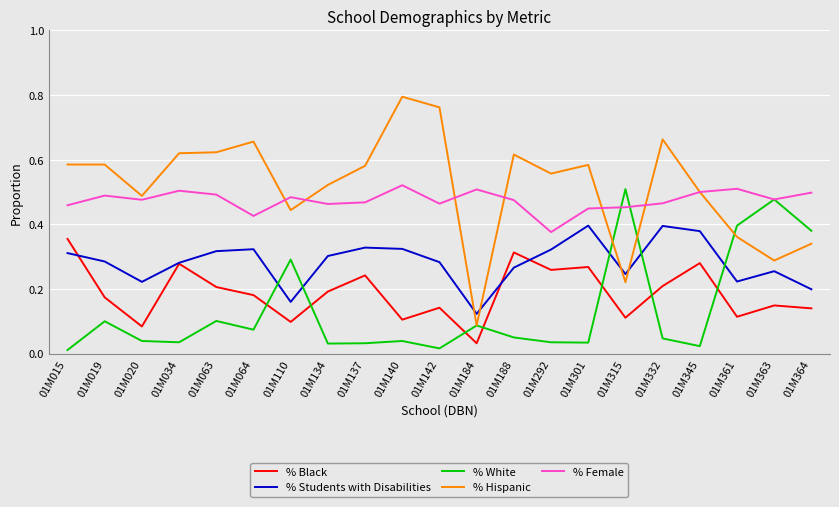

Which series changed the most between 01M034 and 01M184?

% Hispanic